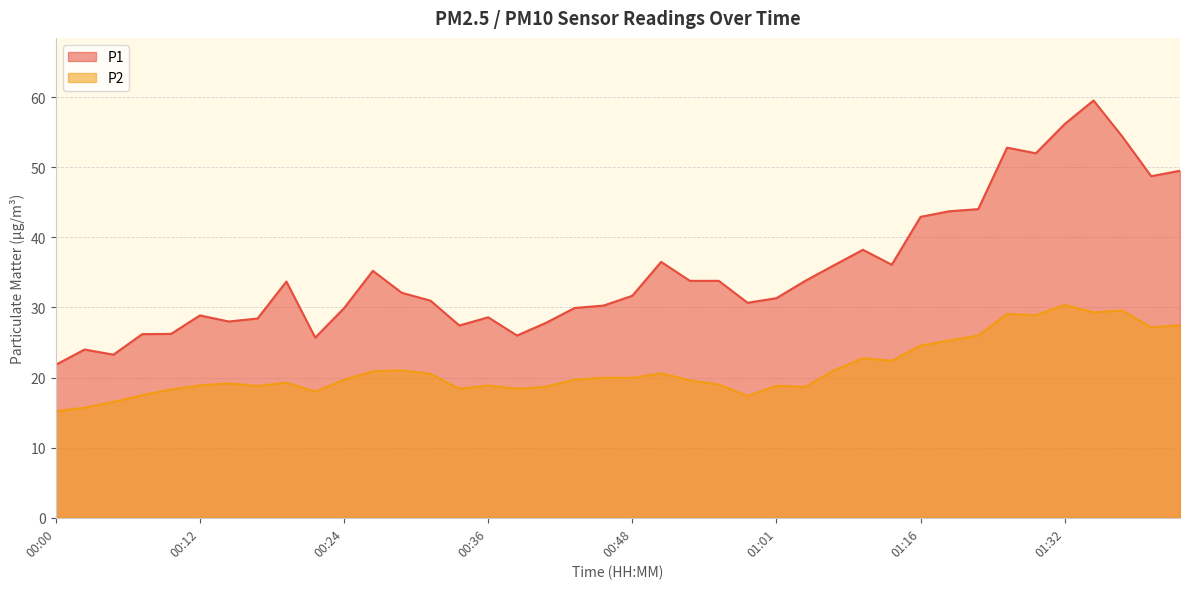

True or false: P1 and P2 cross at least once.

False